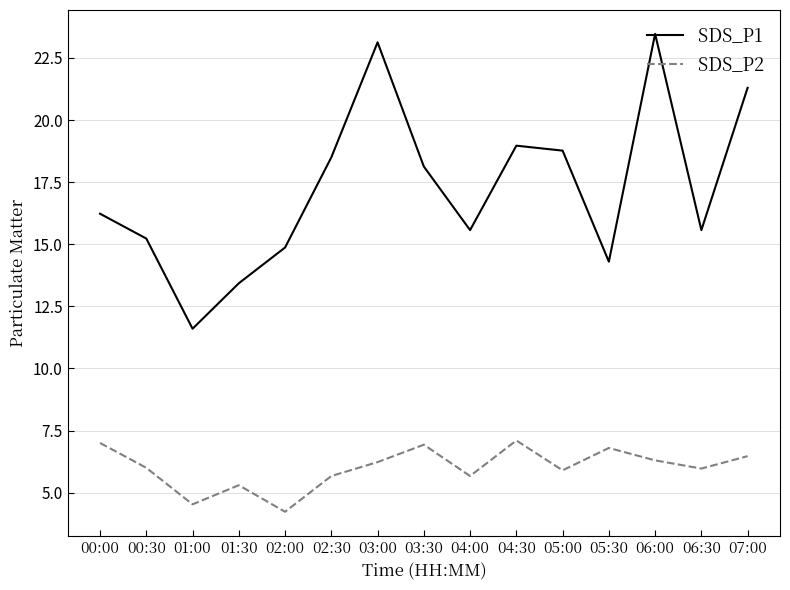

What is the sum of the SDS_P1 values at 00:30 and 06:00?

38.7